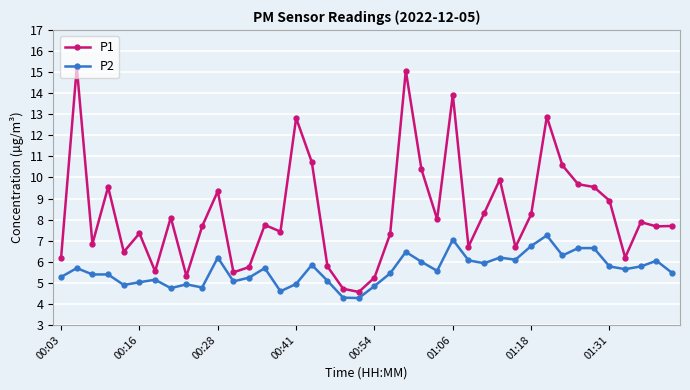

Rank the series by their average value, from lowest to highest.

P2, P1